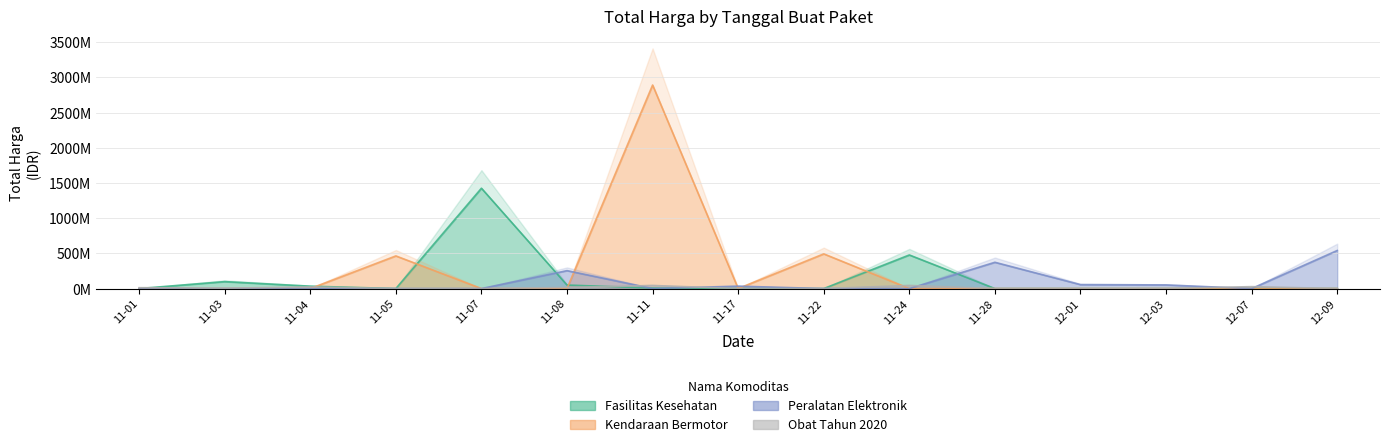

Does the chart display data point markers on the line(s)?

No